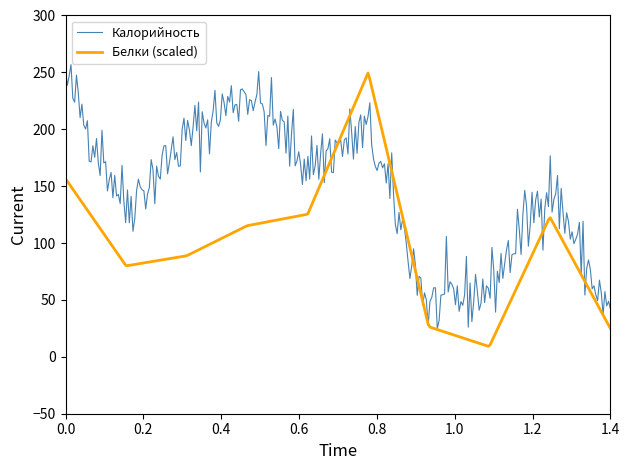

What are all the series names shown in the legend?

Калорийность, Белки (scaled)